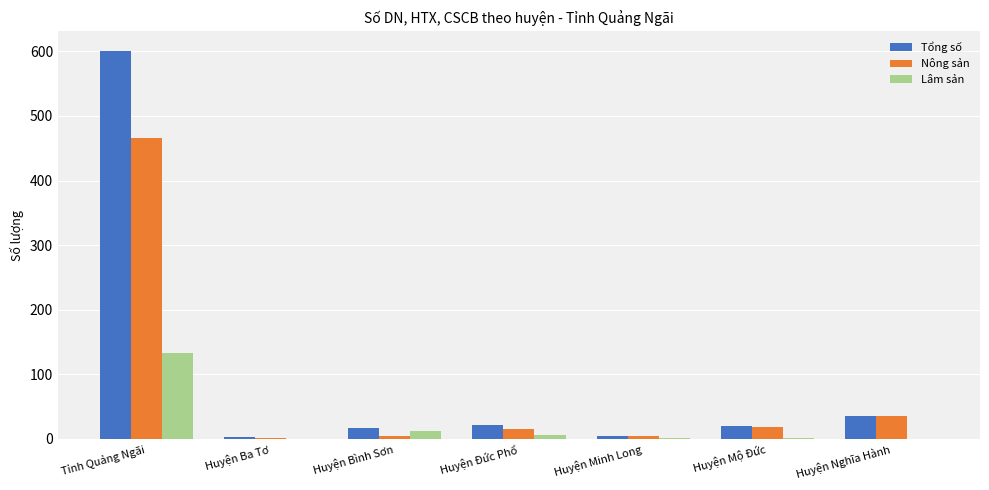

What is the sum of the Tổng số values at Huyện Mộ Đức and Huyện Minh Long?

25